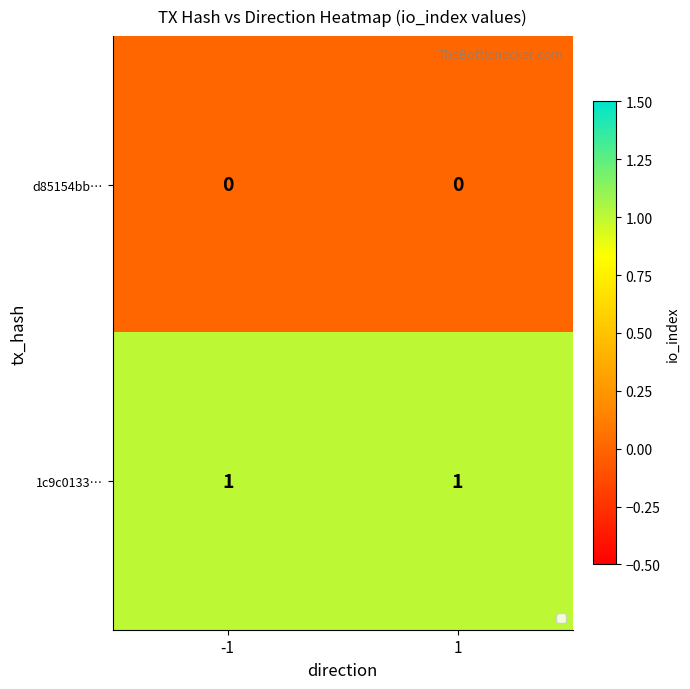

Reading left to right, list all the values displayed in this chart.

d85154bb…: 0	0
1c9c0133…: 1	1